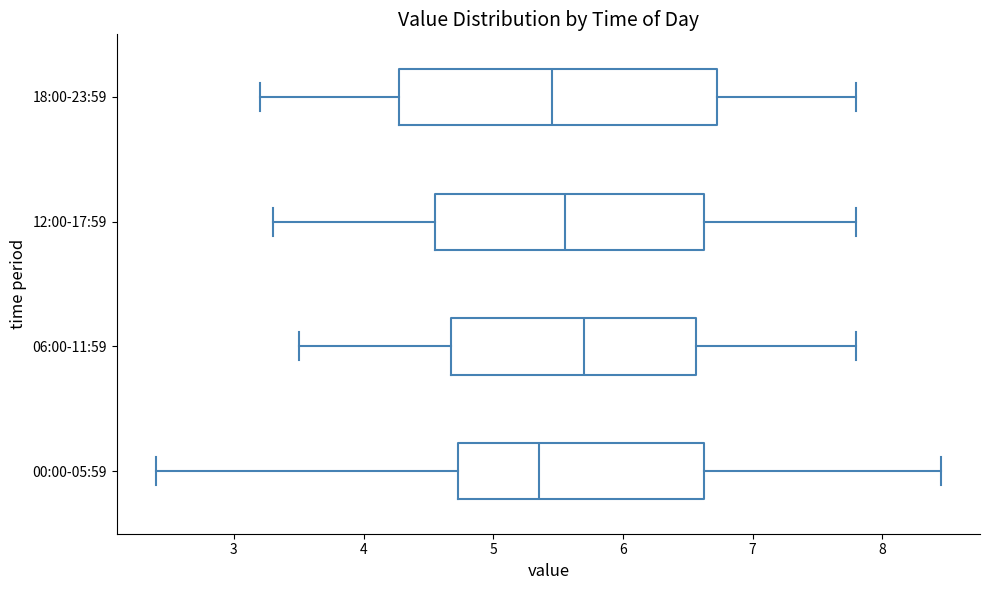

Which box is the widest, from its left edge to its right edge?

18:00-23:59